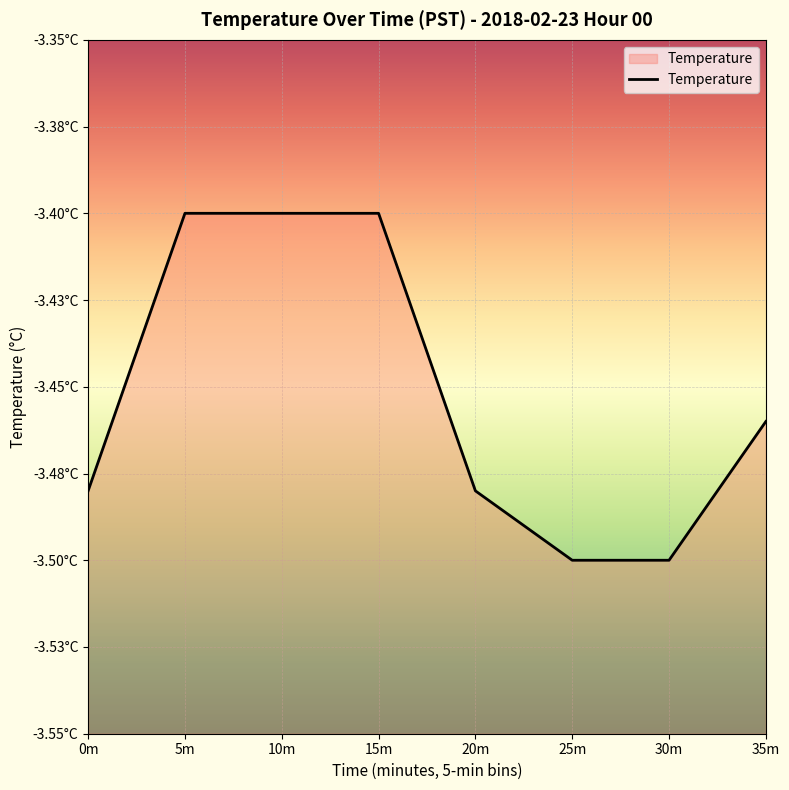

How many distinct data groups are displayed?

1